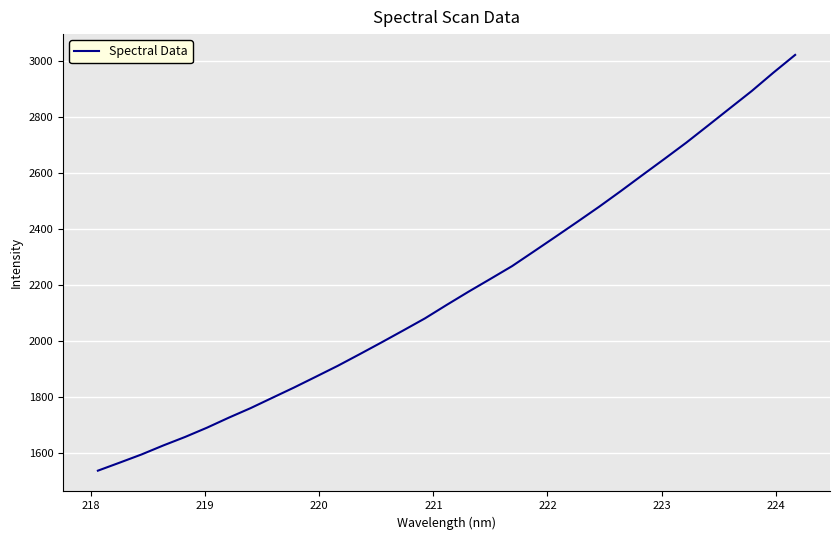

What is the difference between the maximum and minimum values?

1486.1